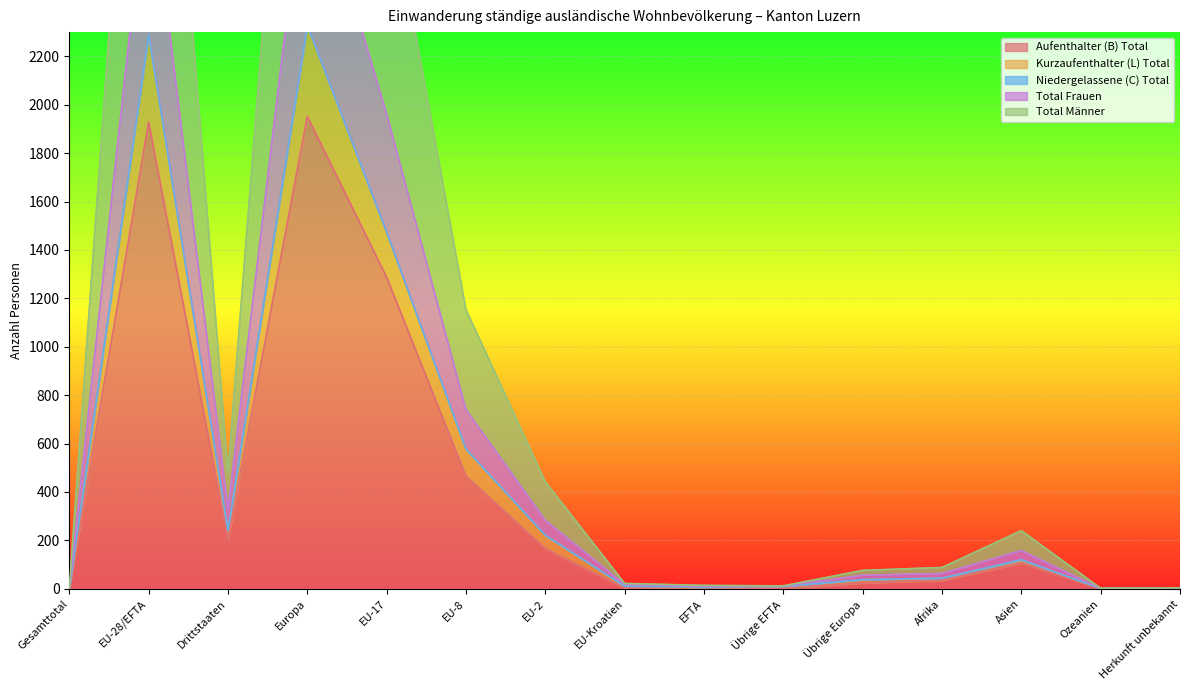

Which series has the largest range (max minus min)?

Total Männer